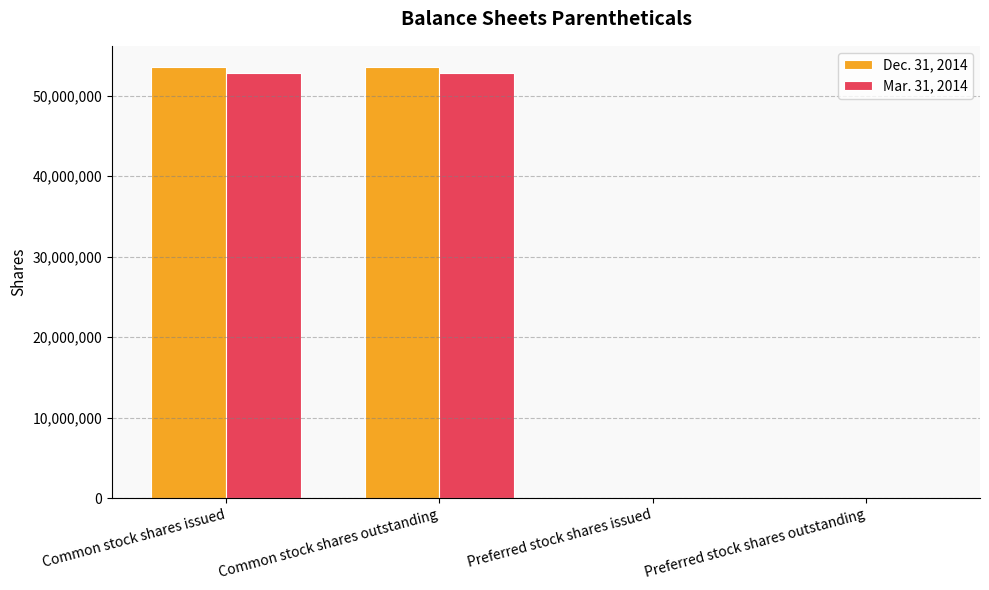

What is the total value across all series at Common stock shares issued?

106256632